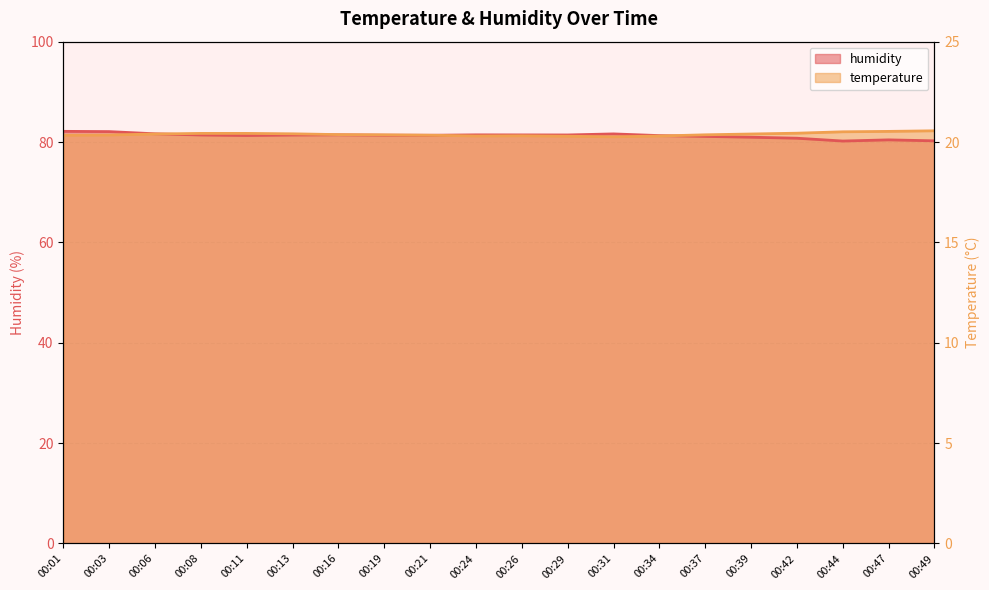

What is the sum of all humidity values?

1625.0